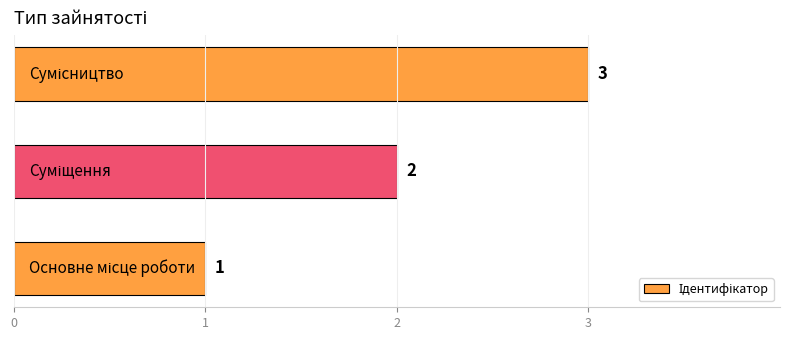

Count the values in the range 1 to 3.

3